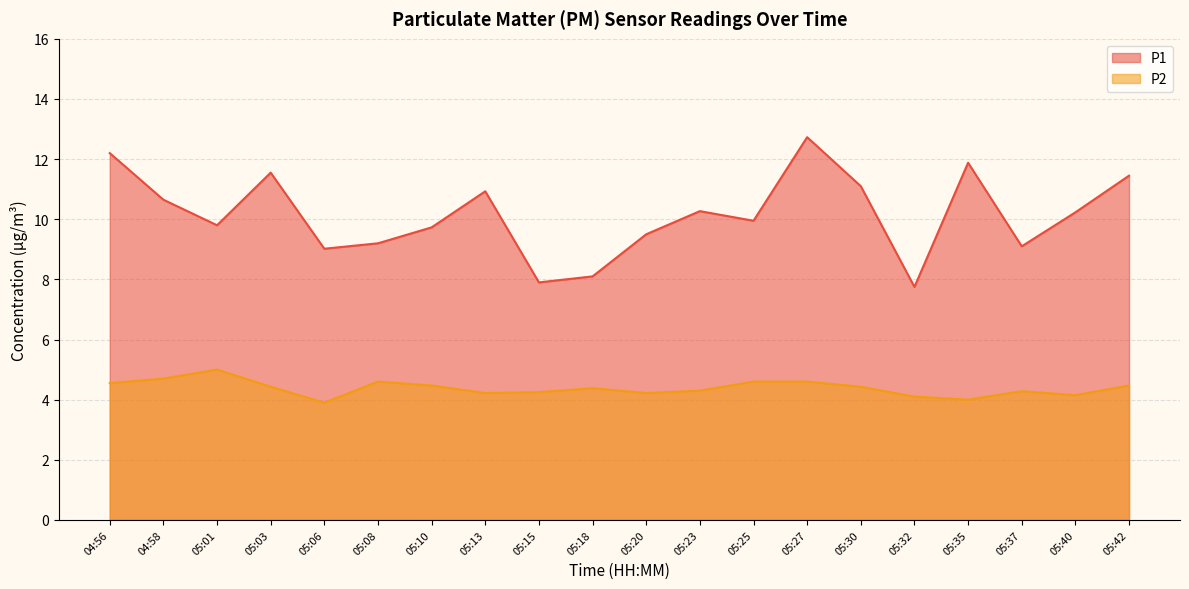

What is the sum of the P2 values at 05:15 and 05:23?

8.6